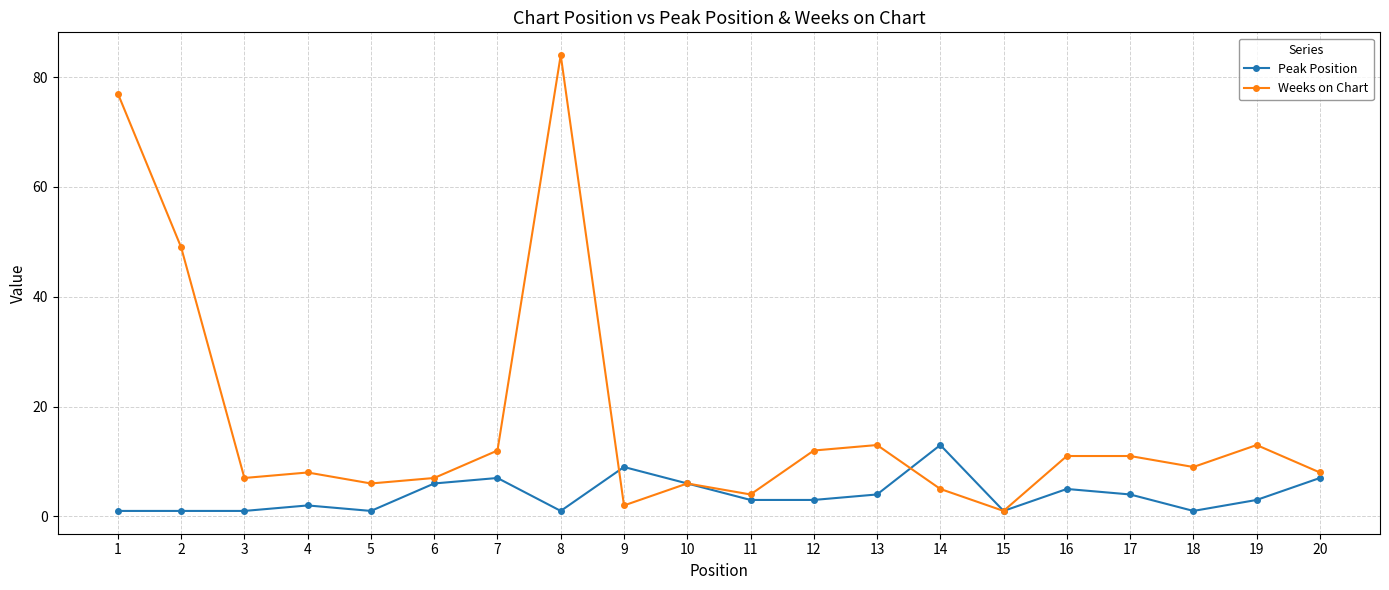

What is the minimum value shown in the chart?

1